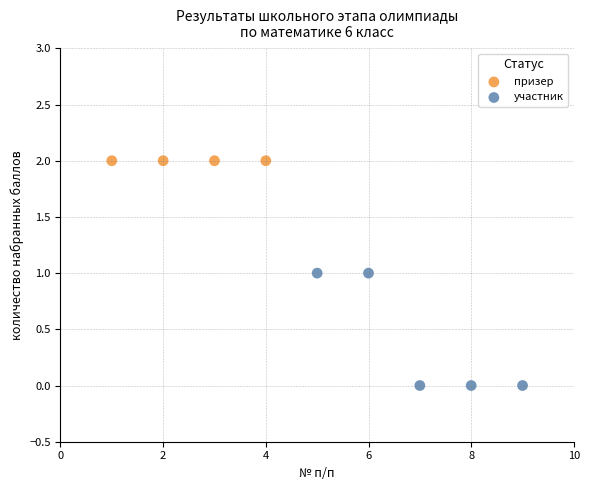

Which series reaches the minimum Y coordinate?

участник